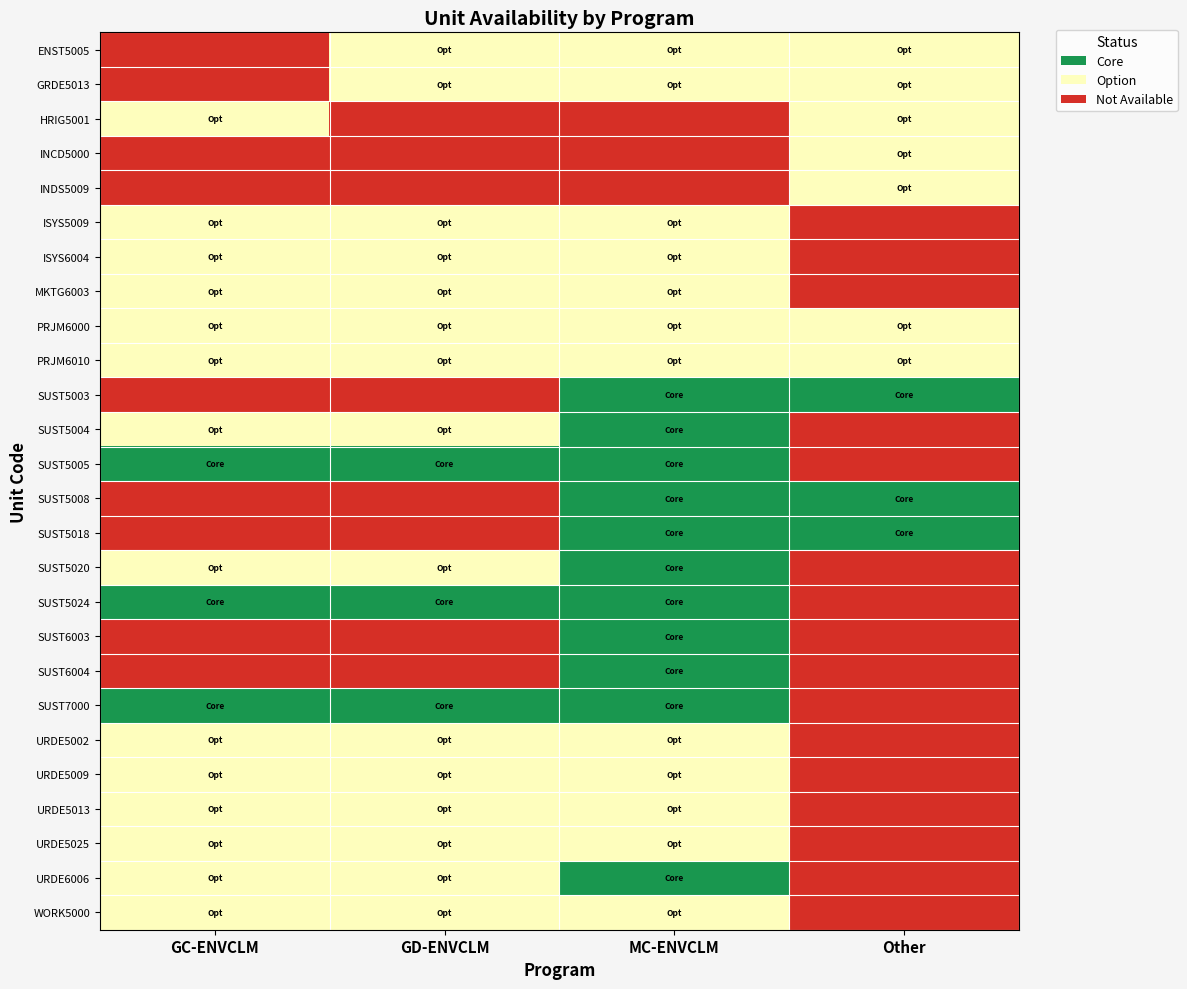

Reading left to right, transcribe all the data shown in this chart.

ENST5005: GC-ENVCLM=0.1	GD-ENVCLM=0.5	MC-ENVCLM=0.5	Other=0.5
GRDE5013: GC-ENVCLM=0.1	GD-ENVCLM=0.5	MC-ENVCLM=0.5	Other=0.5
HRIG5001: GC-ENVCLM=0.5	GD-ENVCLM=0.1	MC-ENVCLM=0.1	Other=0.5
INCD5000: GC-ENVCLM=0.1	GD-ENVCLM=0.1	MC-ENVCLM=0.1	Other=0.5
INDS5009: GC-ENVCLM=0.1	GD-ENVCLM=0.1	MC-ENVCLM=0.1	Other=0.5
ISYS5009: GC-ENVCLM=0.5	GD-ENVCLM=0.5	MC-ENVCLM=0.5	Other=0.1
ISYS6004: GC-ENVCLM=0.5	GD-ENVCLM=0.5	MC-ENVCLM=0.5	Other=0.1
MKTG6003: GC-ENVCLM=0.5	GD-ENVCLM=0.5	MC-ENVCLM=0.5	Other=0.1
PRJM6000: GC-ENVCLM=0.5	GD-ENVCLM=0.5	MC-ENVCLM=0.5	Other=0.5
PRJM6010: GC-ENVCLM=0.5	GD-ENVCLM=0.5	MC-ENVCLM=0.5	Other=0.5
SUST5003: GC-ENVCLM=0.1	GD-ENVCLM=0.1	MC-ENVCLM=0.9	Other=0.9
SUST5004: GC-ENVCLM=0.5	GD-ENVCLM=0.5	MC-ENVCLM=0.9	Other=0.1
SUST5005: GC-ENVCLM=0.9	GD-ENVCLM=0.9	MC-ENVCLM=0.9	Other=0.1
SUST5008: GC-ENVCLM=0.1	GD-ENVCLM=0.1	MC-ENVCLM=0.9	Other=0.9
SUST5018: GC-ENVCLM=0.1	GD-ENVCLM=0.1	MC-ENVCLM=0.9	Other=0.9
SUST5020: GC-ENVCLM=0.5	GD-ENVCLM=0.5	MC-ENVCLM=0.9	Other=0.1
SUST5024: GC-ENVCLM=0.9	GD-ENVCLM=0.9	MC-ENVCLM=0.9	Other=0.1
SUST6003: GC-ENVCLM=0.1	GD-ENVCLM=0.1	MC-ENVCLM=0.9	Other=0.1
SUST6004: GC-ENVCLM=0.1	GD-ENVCLM=0.1	MC-ENVCLM=0.9	Other=0.1
SUST7000: GC-ENVCLM=0.9	GD-ENVCLM=0.9	MC-ENVCLM=0.9	Other=0.1
URDE5002: GC-ENVCLM=0.5	GD-ENVCLM=0.5	MC-ENVCLM=0.5	Other=0.1
URDE5009: GC-ENVCLM=0.5	GD-ENVCLM=0.5	MC-ENVCLM=0.5	Other=0.1
URDE5013: GC-ENVCLM=0.5	GD-ENVCLM=0.5	MC-ENVCLM=0.5	Other=0.1
URDE5025: GC-ENVCLM=0.5	GD-ENVCLM=0.5	MC-ENVCLM=0.5	Other=0.1
URDE6006: GC-ENVCLM=0.5	GD-ENVCLM=0.5	MC-ENVCLM=0.9	Other=0.1
WORK5000: GC-ENVCLM=0.5	GD-ENVCLM=0.5	MC-ENVCLM=0.5	Other=0.1